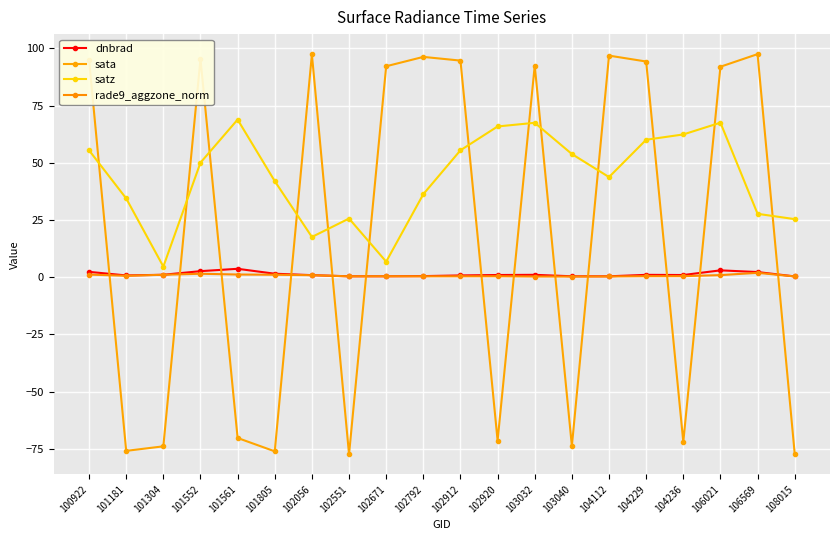

Which series has the largest total across all categories?

satz